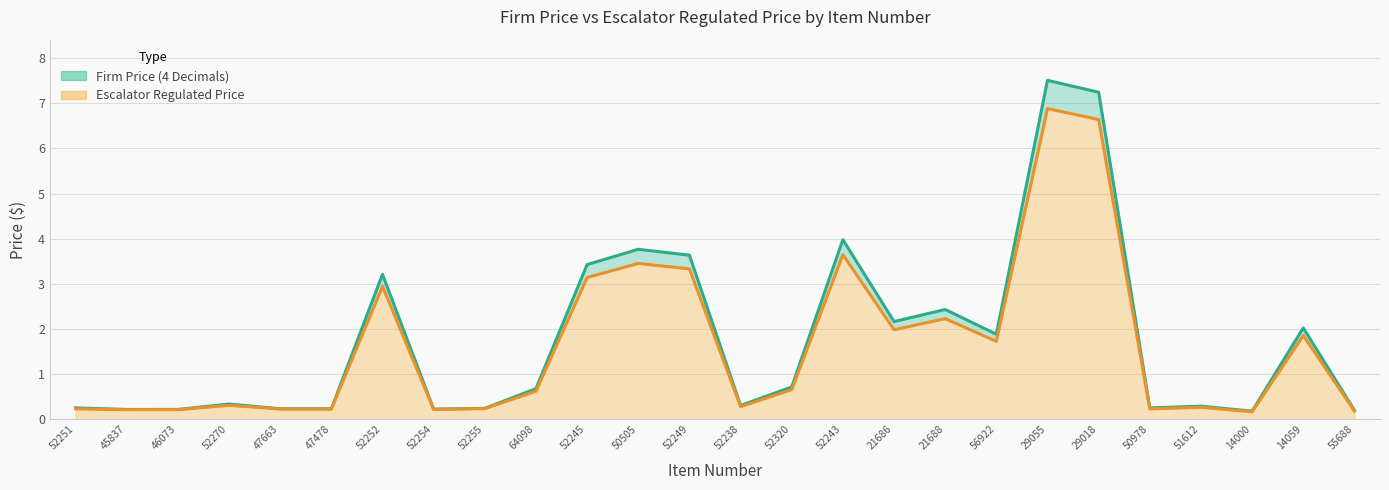

What position from the left is 52238?

14